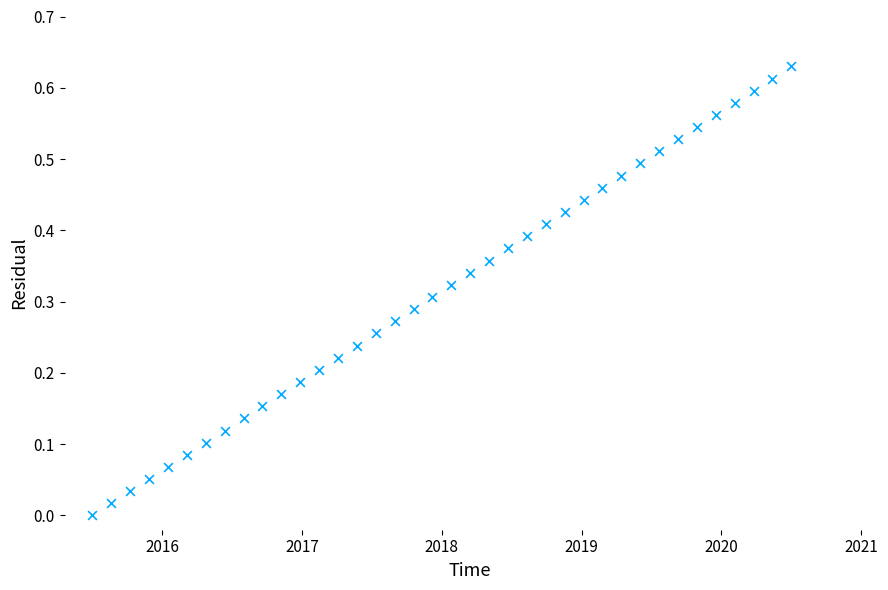

What is the range of X values (max minus min)?

5.0